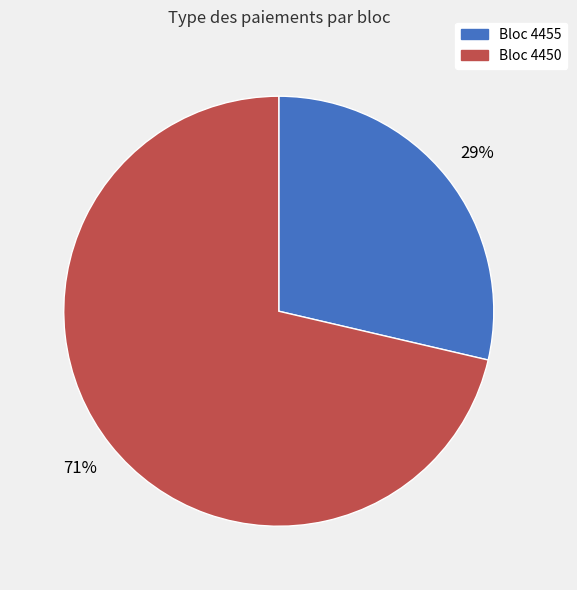

To the nearest percent, what is the average slice percentage?

50%